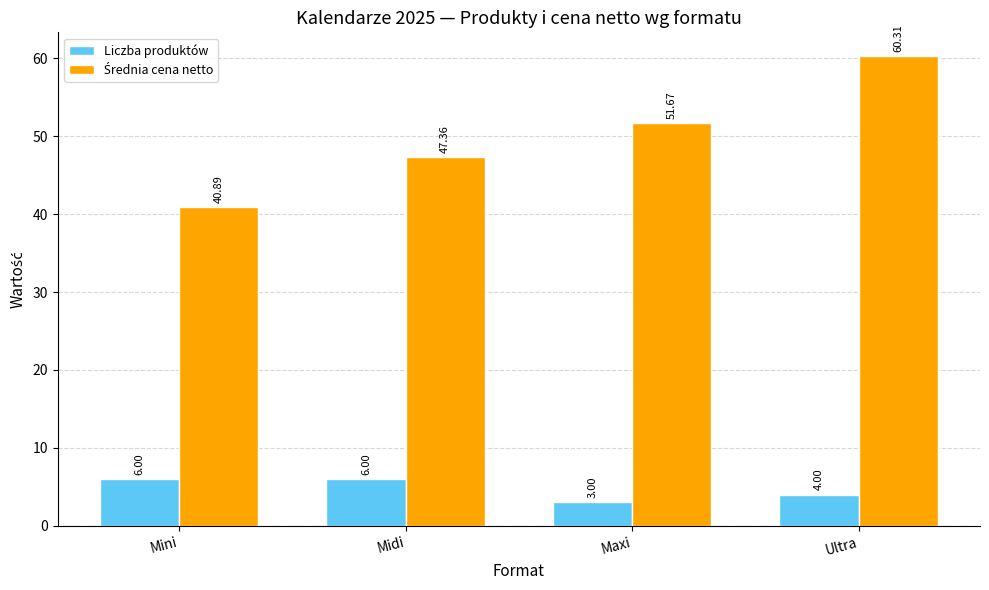

At which category does the chart reach its minimum across all series?

Maxi